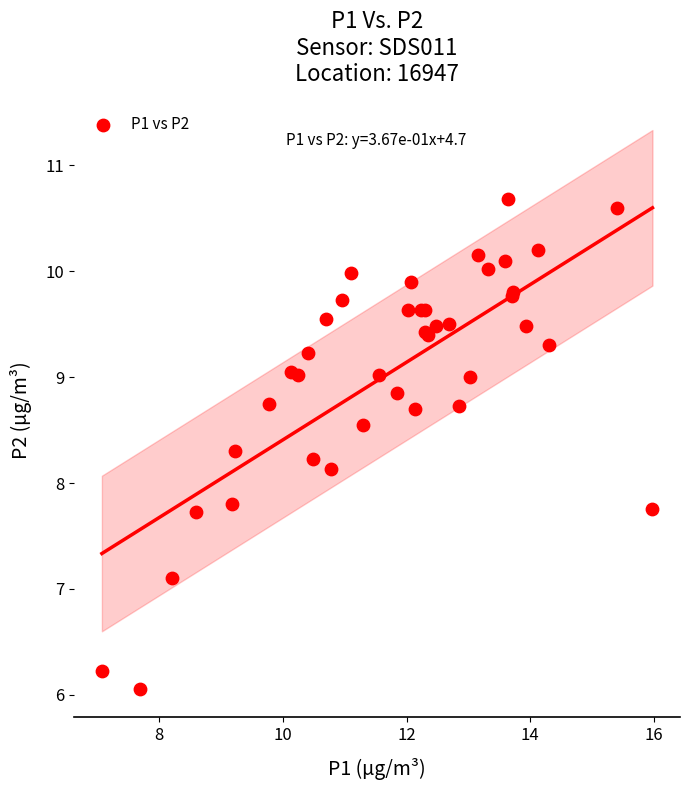

What Y value in the scatter plot is closest to 8?

8.1